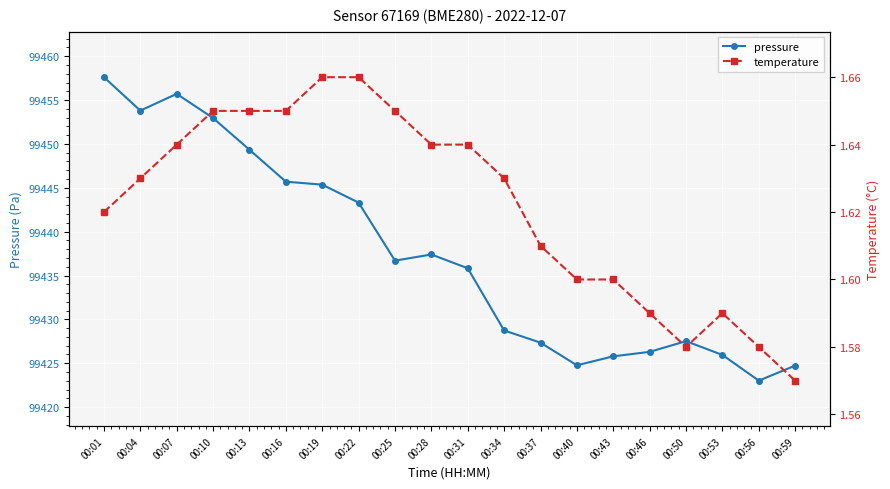

True or false: pressure has a value of 169874.7 at 00:13.

False